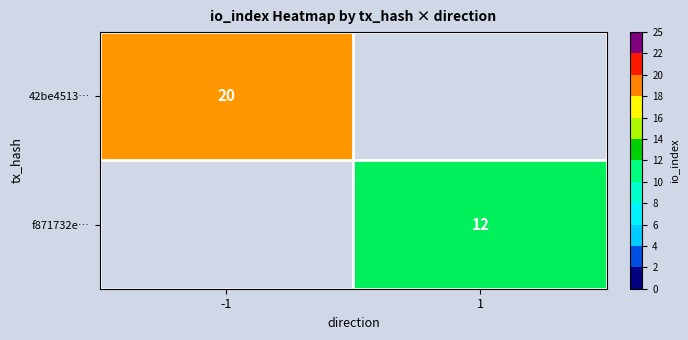

True or false: f871732e… has a value of 12 at 1.

True